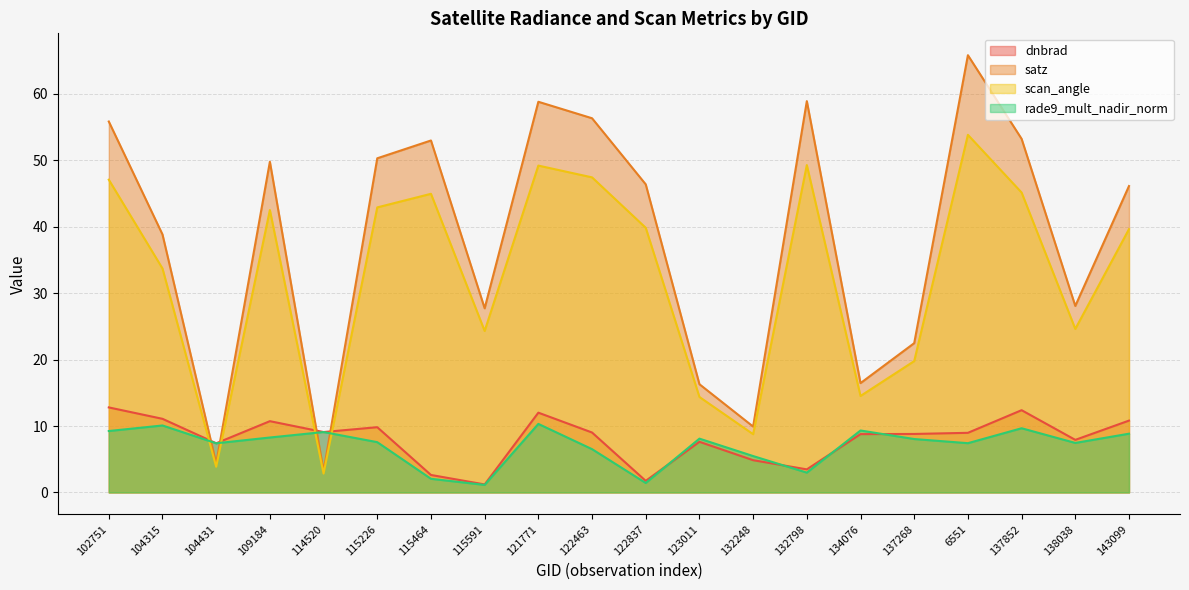

Where does the rade9_mult_nadir_norm series first go above 8?

102751